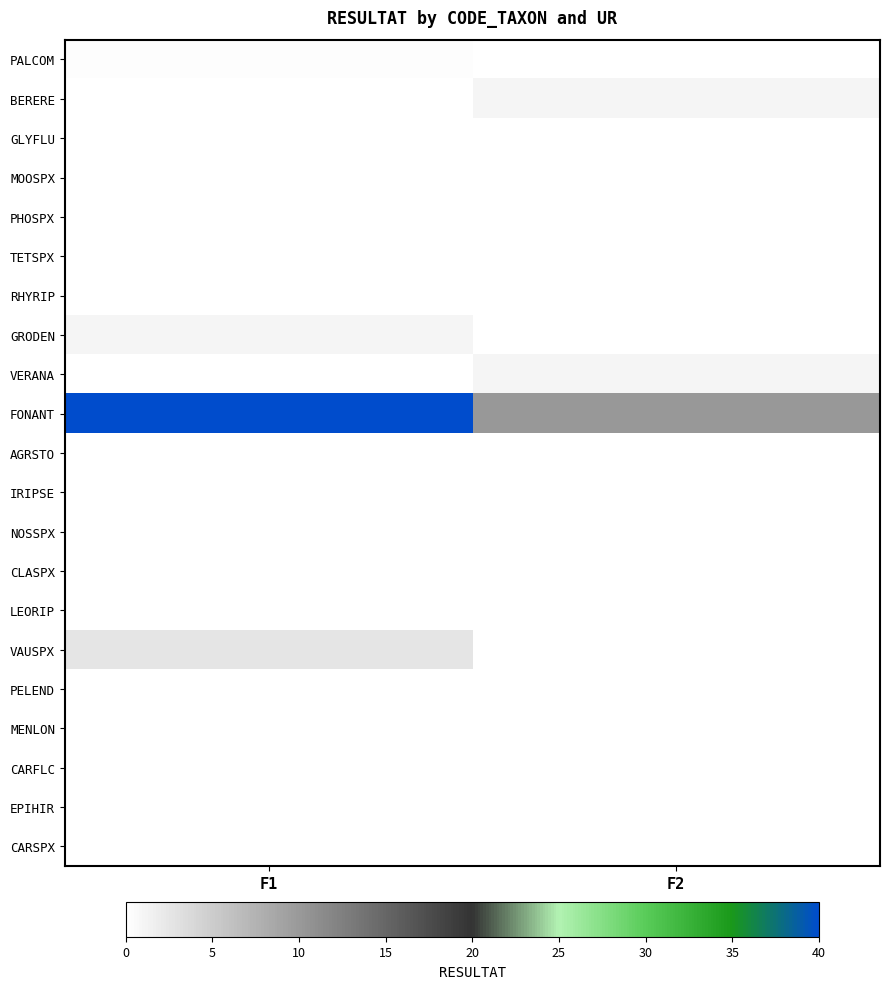

Which label corresponds to the largest value in the chart?

F1